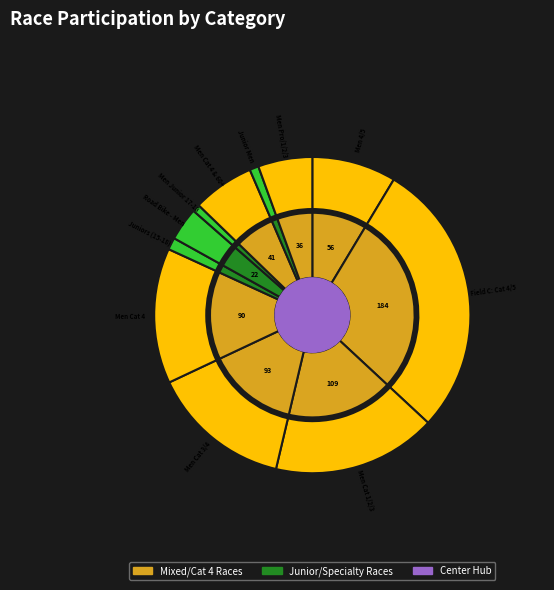

To the nearest percent, what percentage of the pie is Men Cat 4?

14%